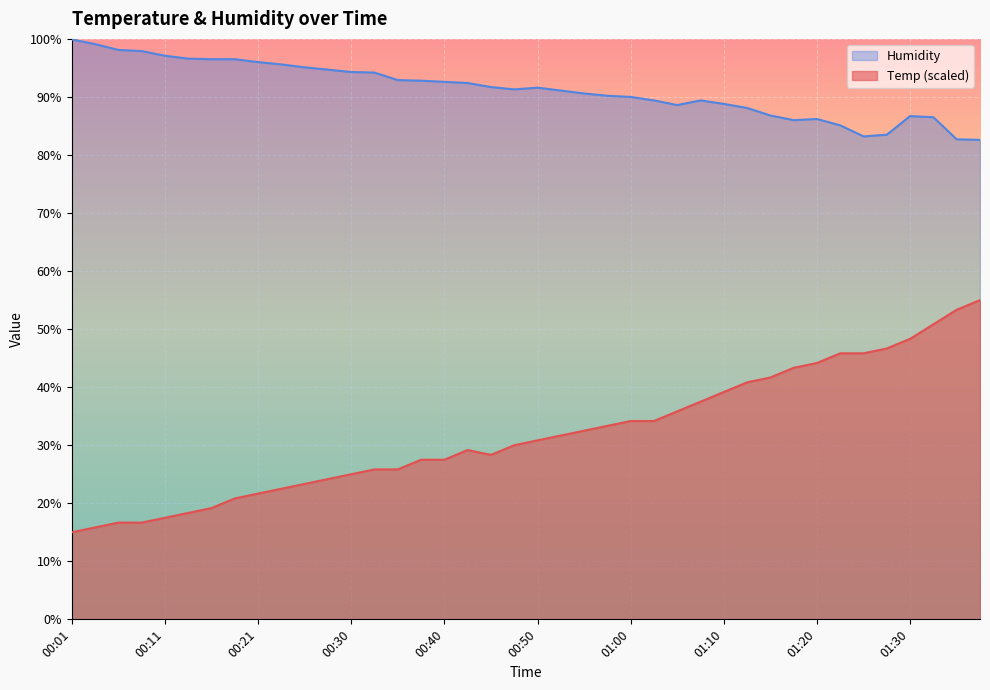

What is the difference between the highest and lowest values at 00:28?

70.5